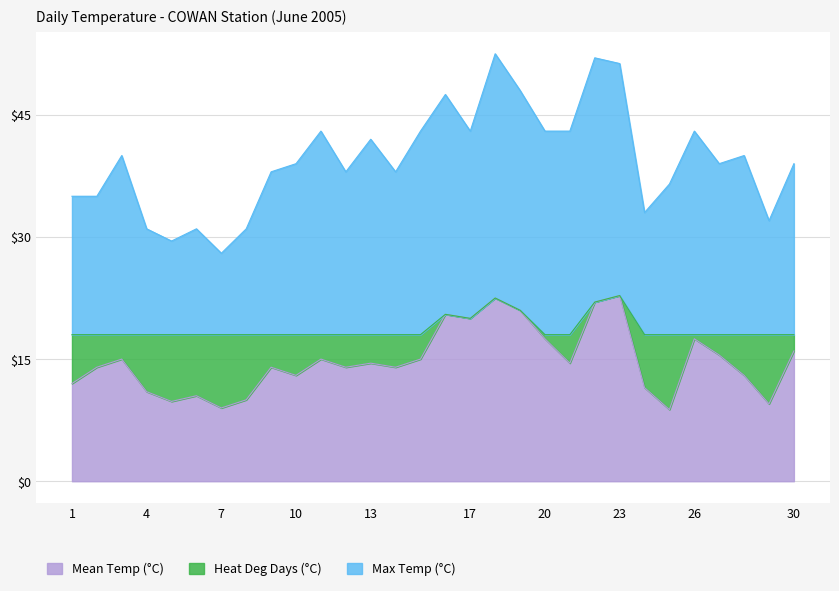

What value does the Mean Temp (°C) series have at 2005-06-25?

8.8